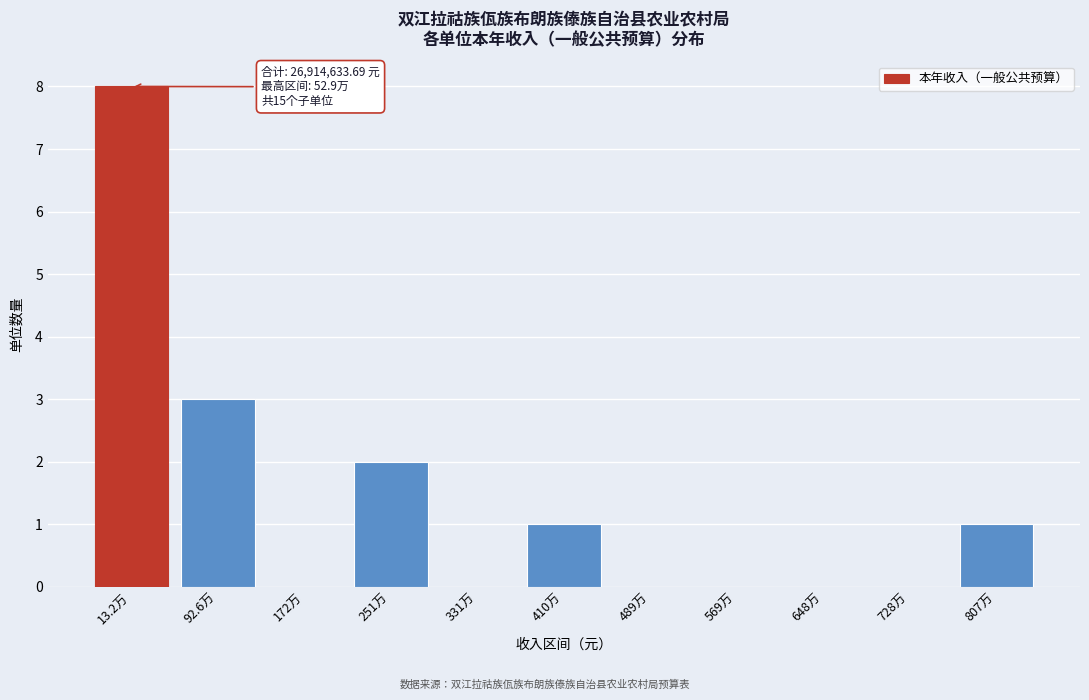

Reading left to right, list all the values displayed in this chart.

13.2万=8	92.6万=3	172万=0	251万=2	331万=0	410万=1	489万=0	569万=0	648万=0	728万=0	807万=1